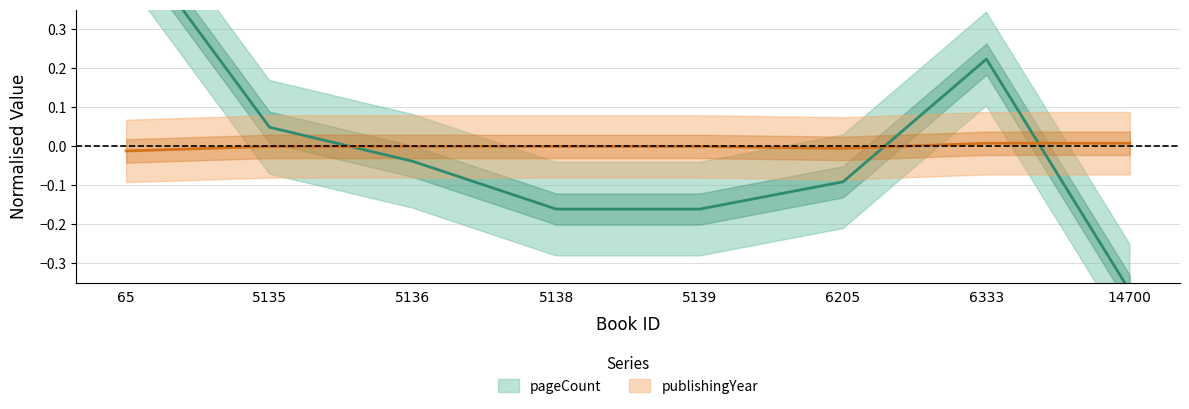

The publishingYear series shows -0.0 at 65. True or false?

False